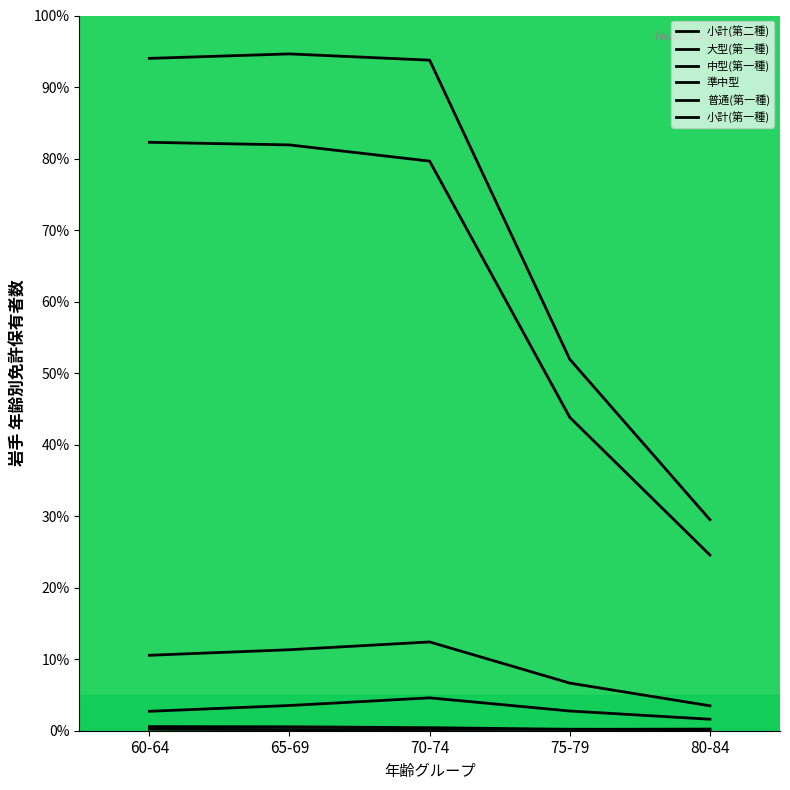

Reading left to right, transcribe all the data shown in this chart.

小計(第二種): 60-64=2.7	65-69=3.5	70-74=4.6	75-79=2.8	80-84=1.6
大型(第一種): 60-64=10.5	65-69=11.3	70-74=12.4	75-79=6.7	80-84=3.5
中型(第一種): 60-64=82.3	65-69=81.9	70-74=79.6	75-79=43.8	80-84=24.6
準中型: 60-64=0.6	65-69=0.6	70-74=0.4	75-79=0.2	80-84=0.1
普通(第一種): 60-64=0.2	65-69=0.2	70-74=0.2	75-79=0.2	80-84=0.2
小計(第一種): 60-64=94.0	65-69=94.6	70-74=93.8	75-79=51.9	80-84=29.5